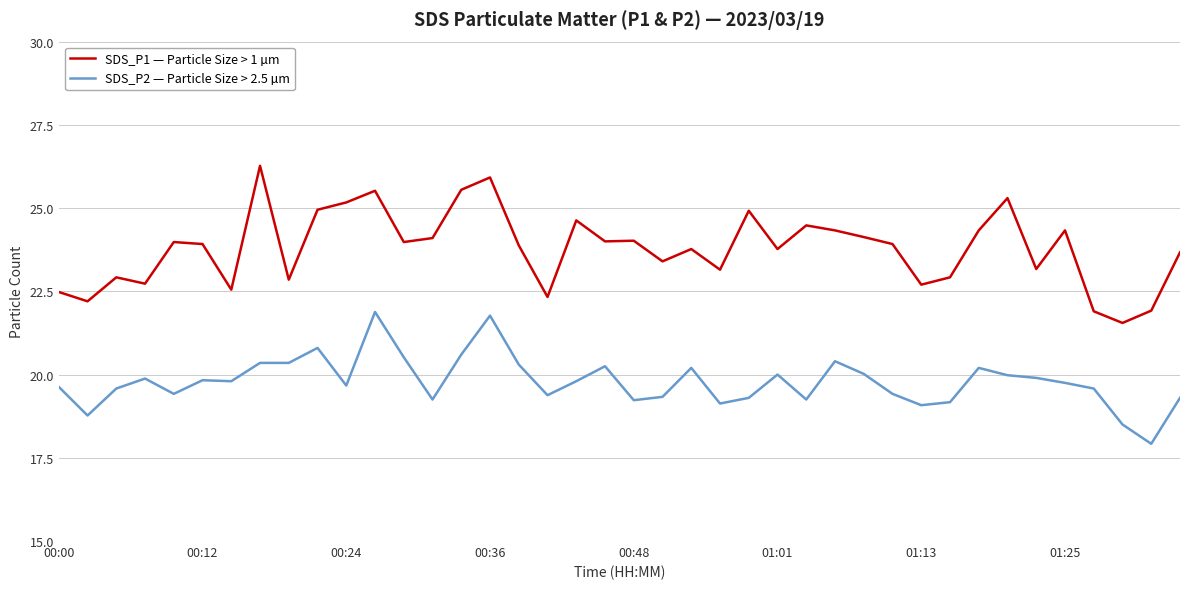

List the series in order of their overall mean, lowest first.

SDS_P2 — Particle Size > 2.5 µm, SDS_P1 — Particle Size > 1 µm